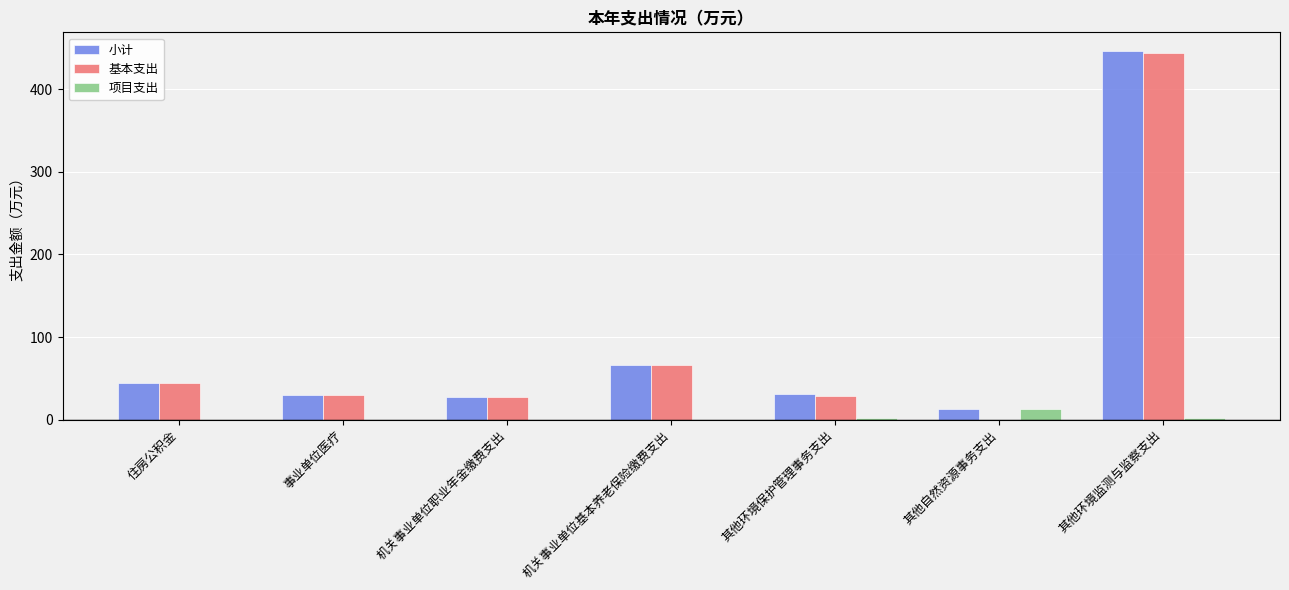

The 基本支出 series shows 29.4 at 事业单位医疗. True or false?

True